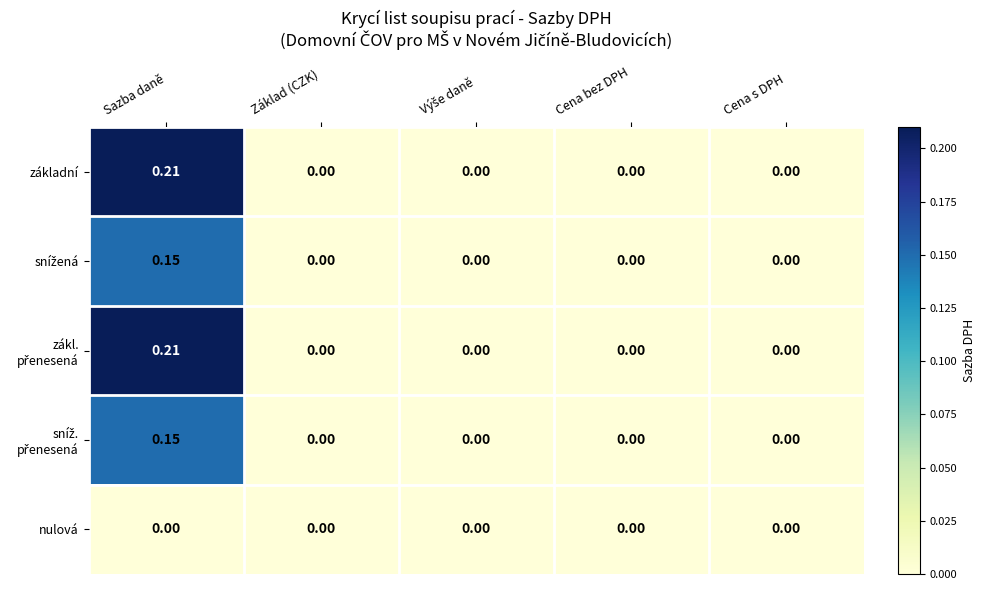

At which category is the sum across all series the highest?

Sazba daně